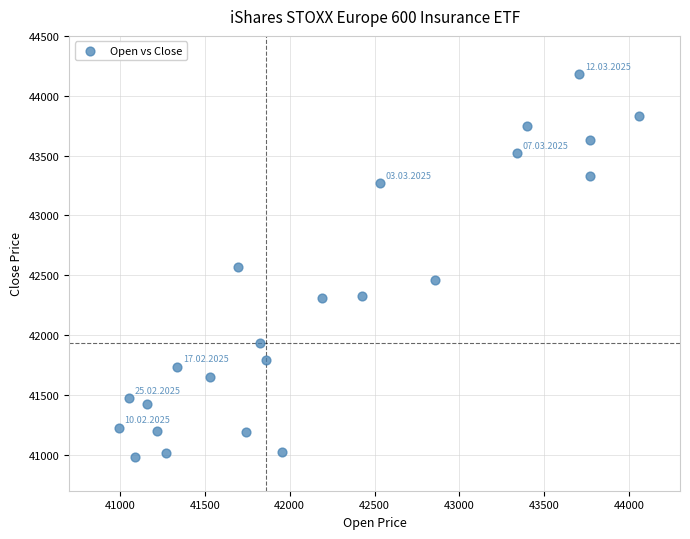

What is the range of Y values (max minus min)?

3200